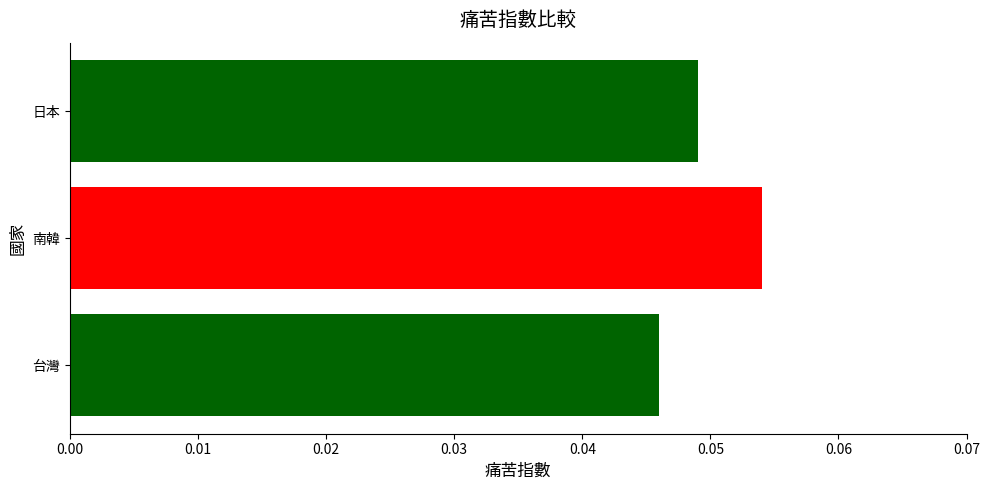

Rank the categories by value from highest to lowest.

南韓, 日本, 台灣